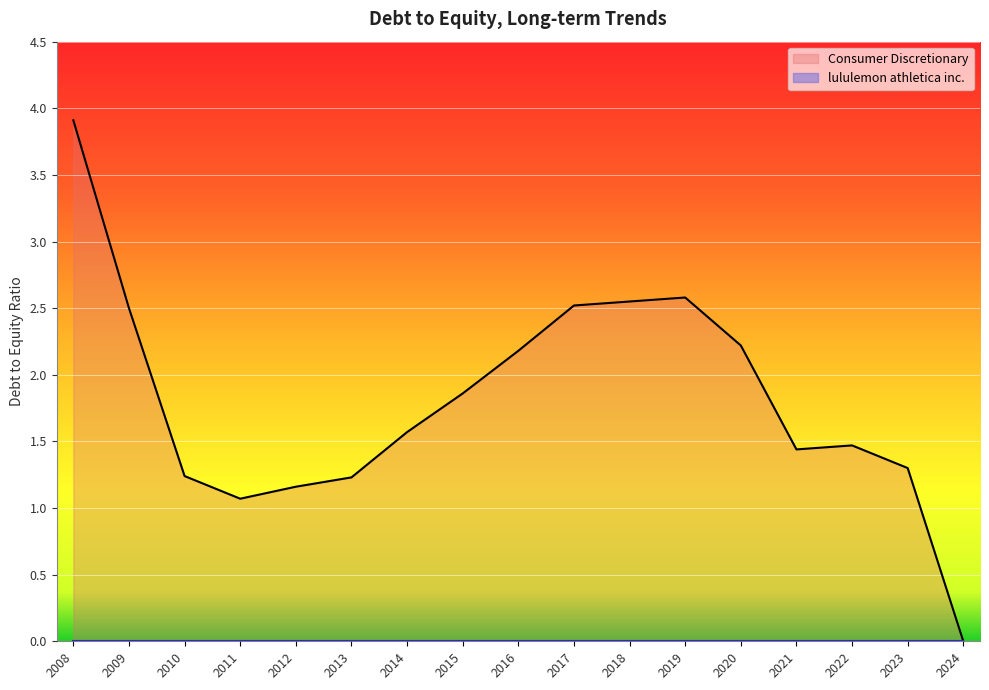

At which label does Consumer Discretionary first exceed 1?

2008